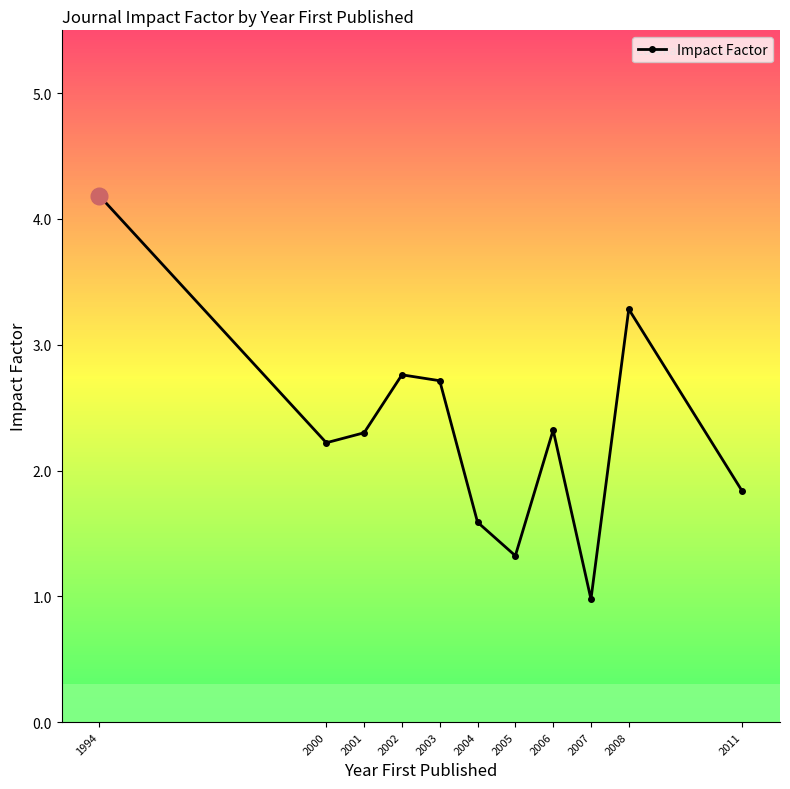

How many values are below 2?

4